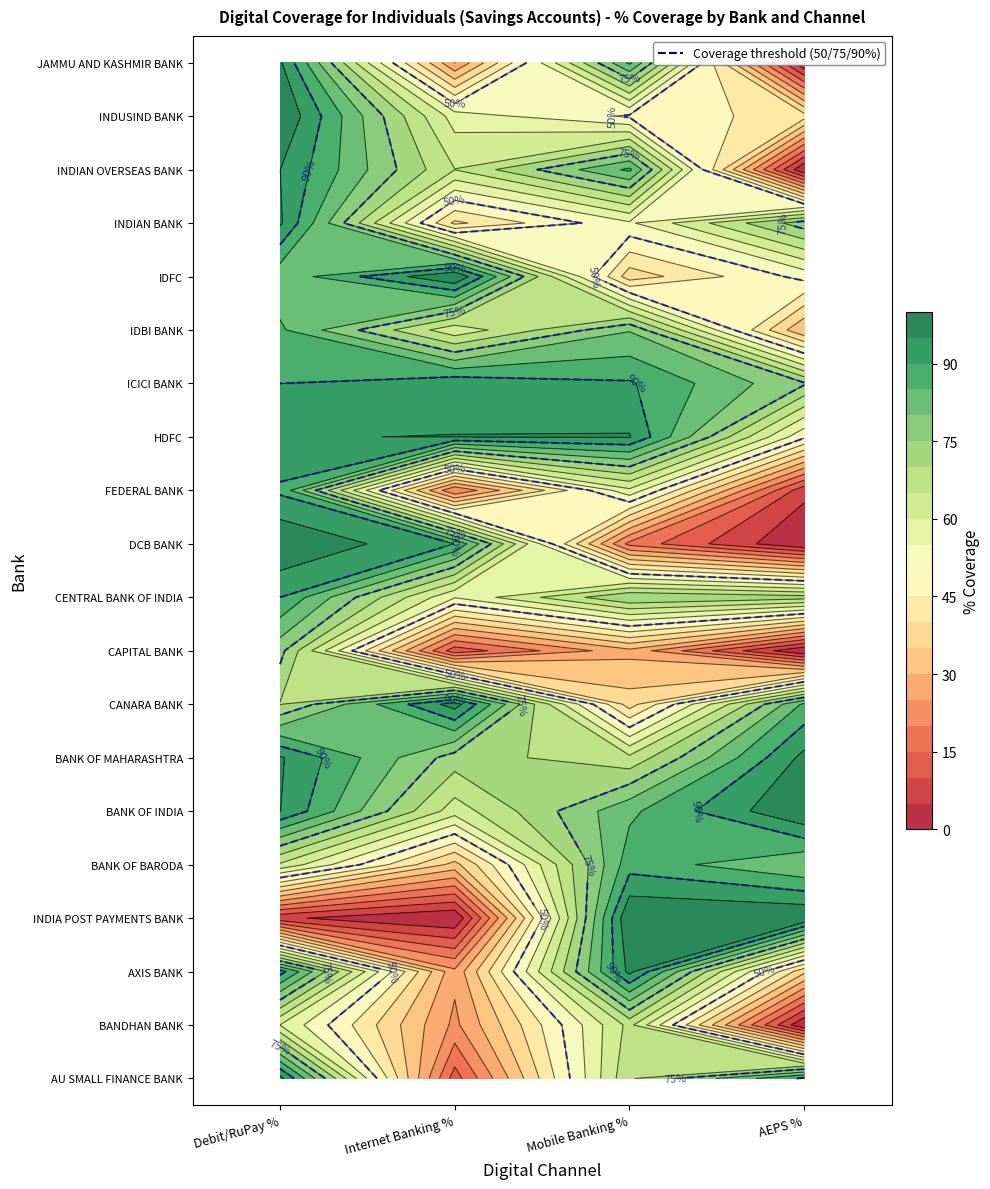

At how many categories does at least one series exceed 76?

4